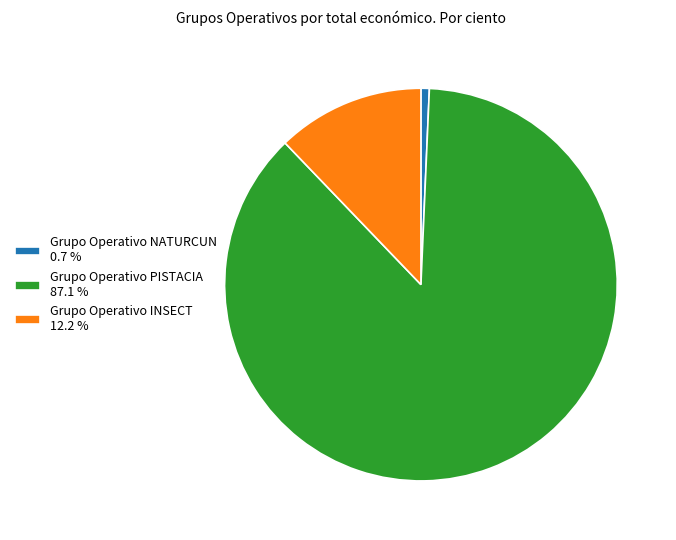

Is Grupo Operativo INSECT the majority of the pie?

No